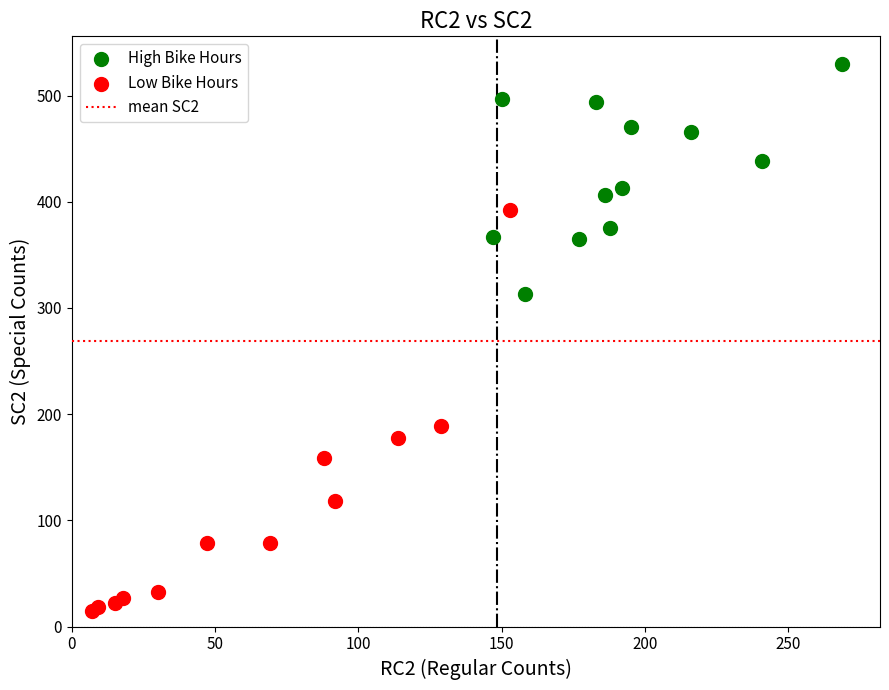

Which series has the largest Y range (max minus min)?

Low Bike Hours